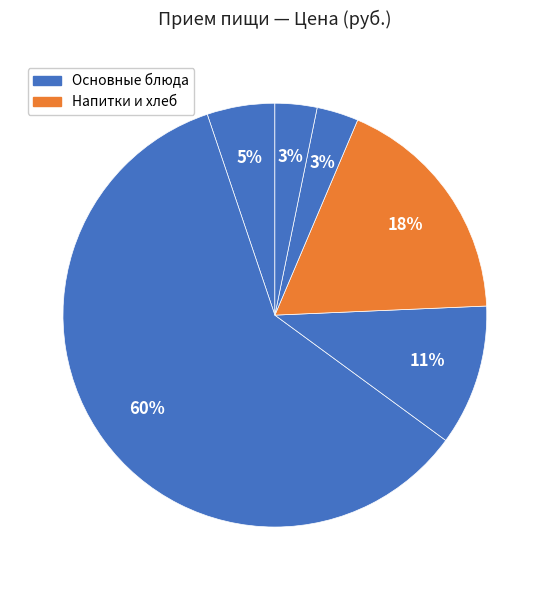

Count the number of slices in the pie.

6